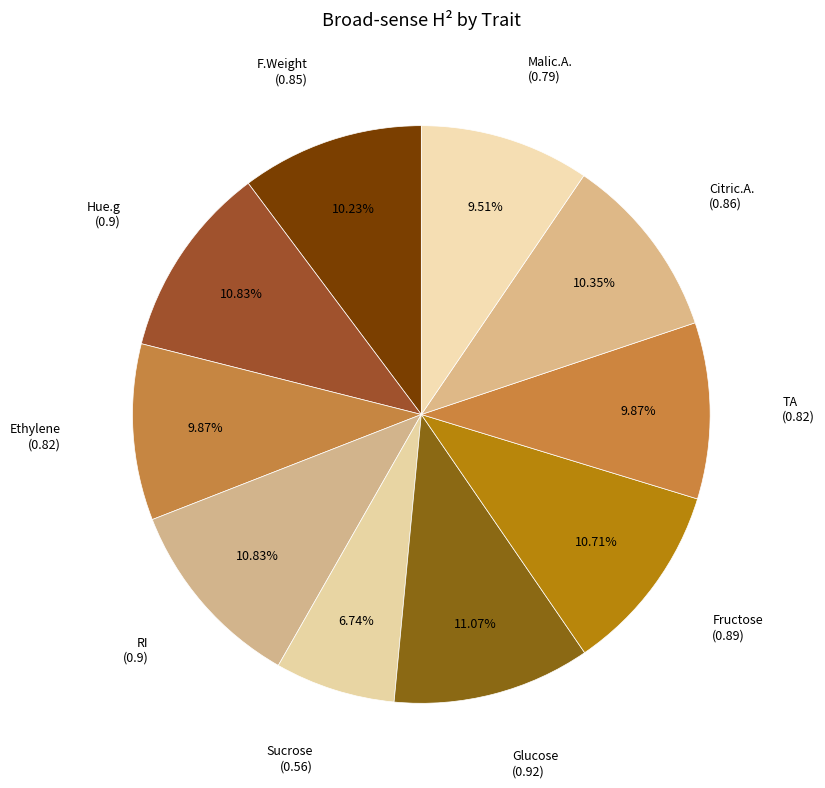

What percentage is NOT represented by Glucose?

88.9%